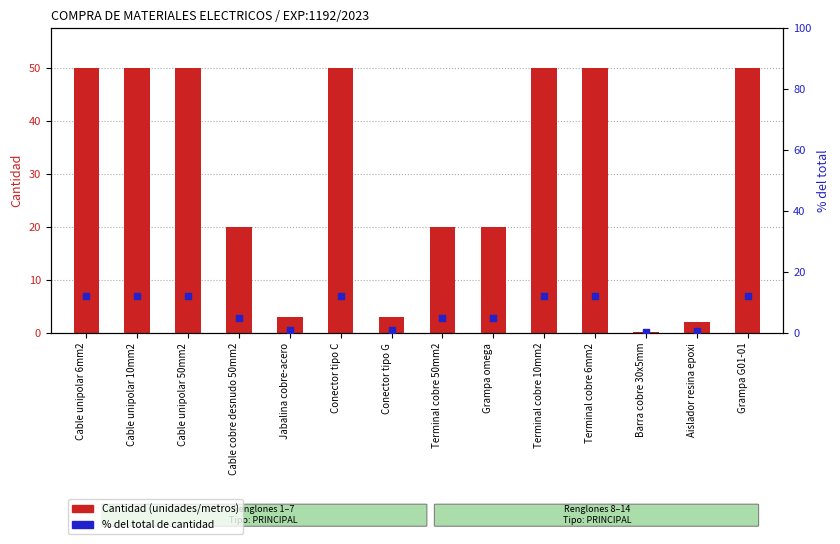

What is the total value across all series at Grampa omega?

24.8